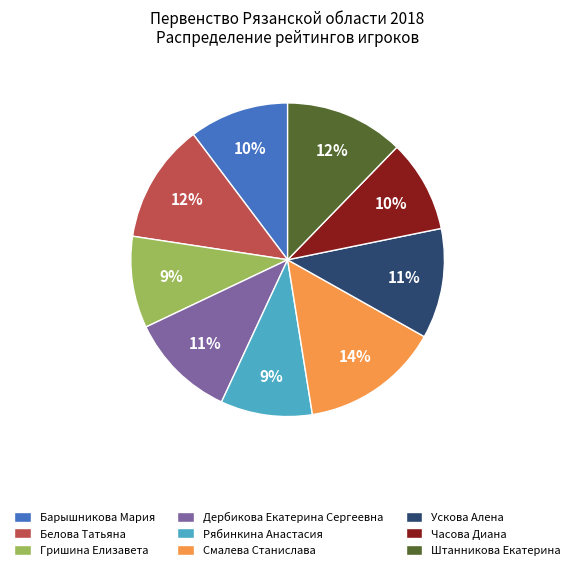

True or false: Ускова Алена accounts for 11% of the total.

True